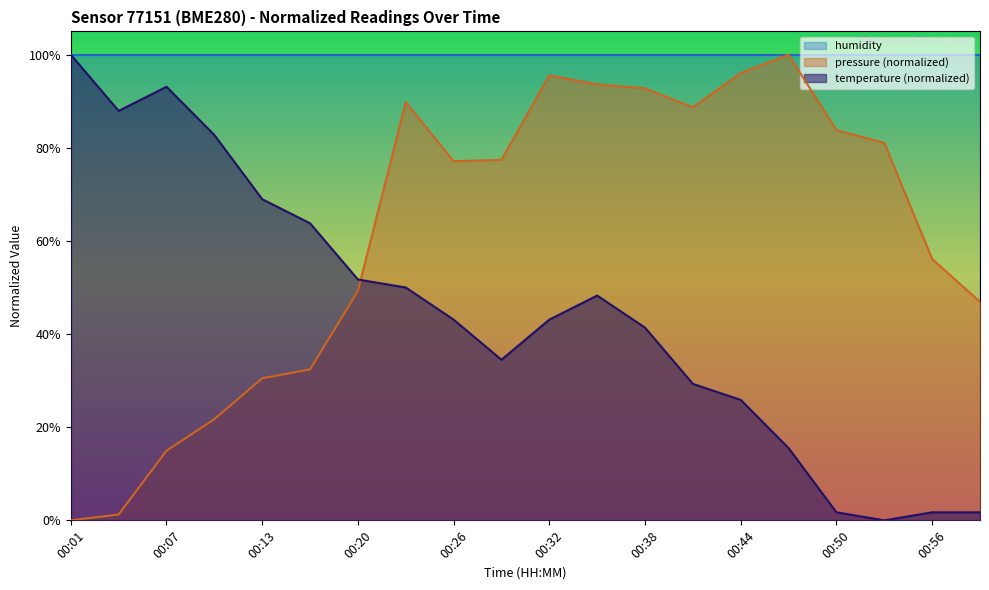

The value of temperature at 00:07 is 43.9. True or false?

False